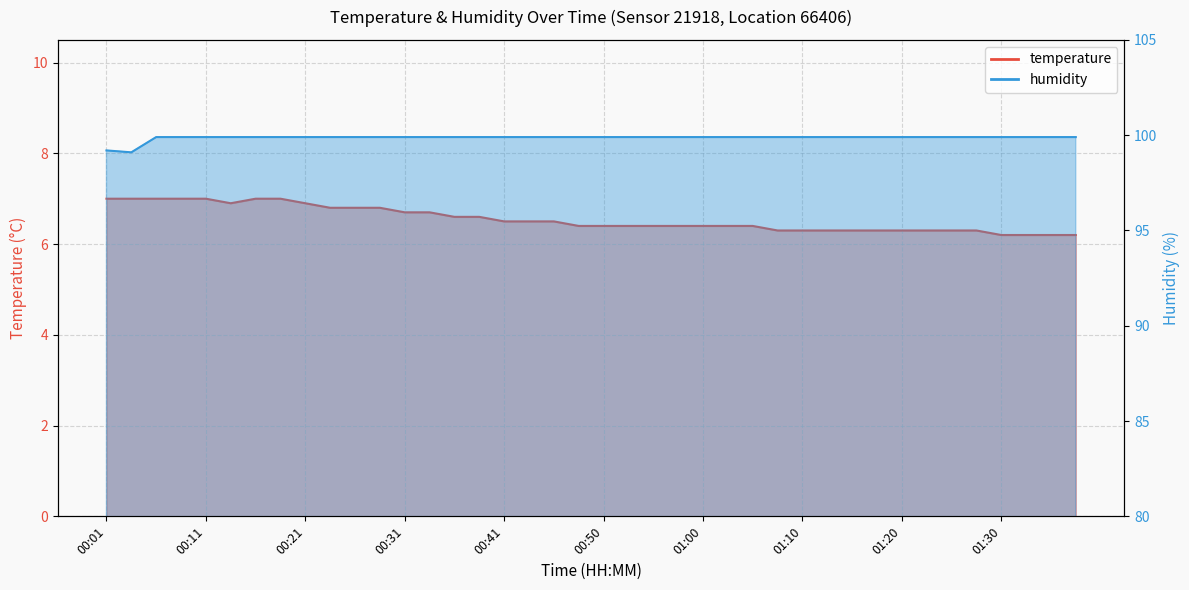

What is the sum of all temperature values?

262.0